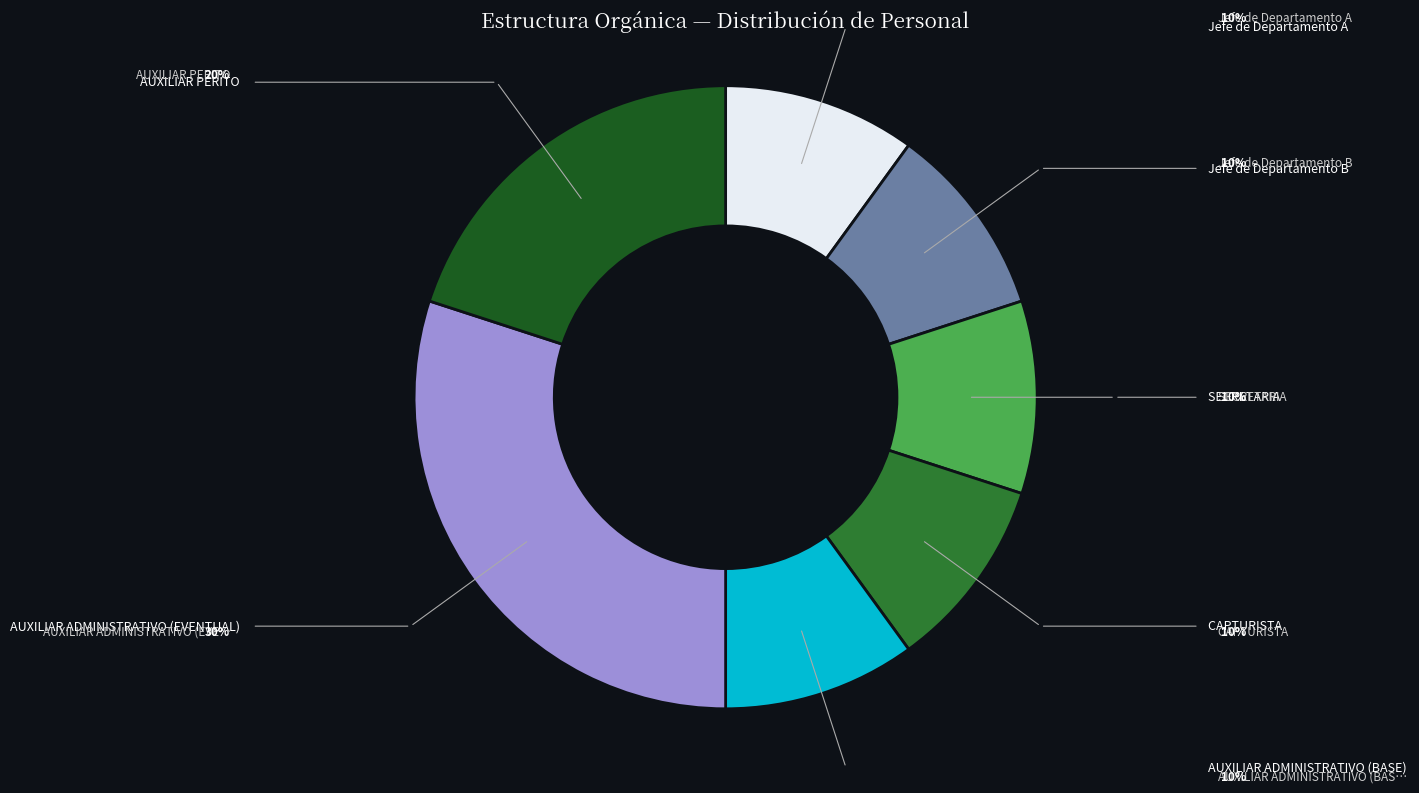

Does any single category account for the majority?

No